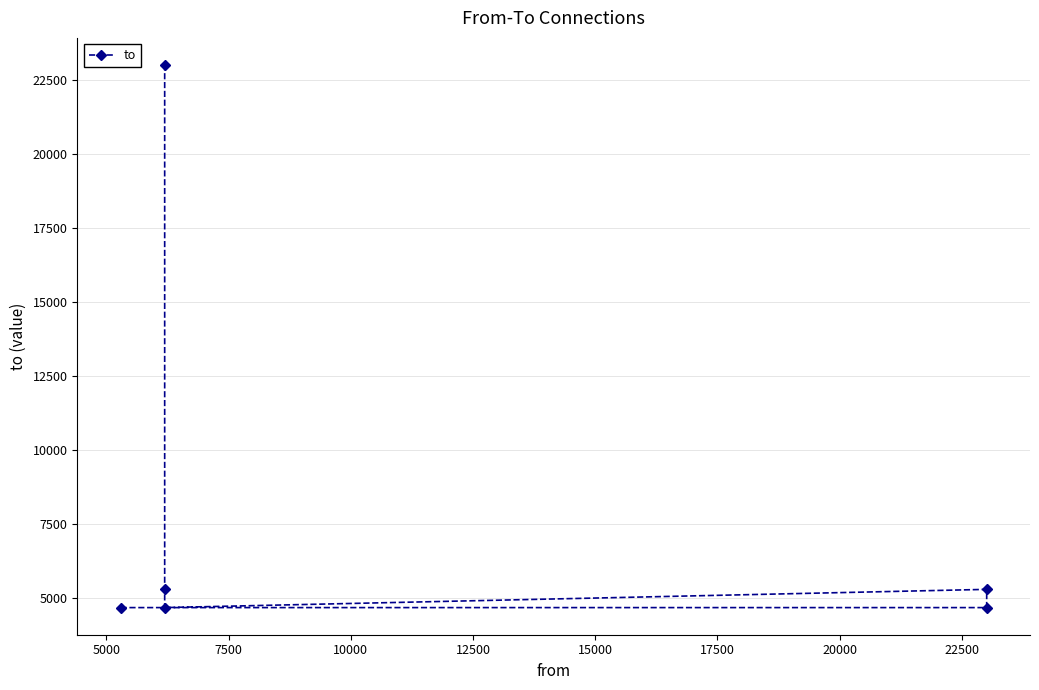

Between 15000 and 12500, which is larger?

15000